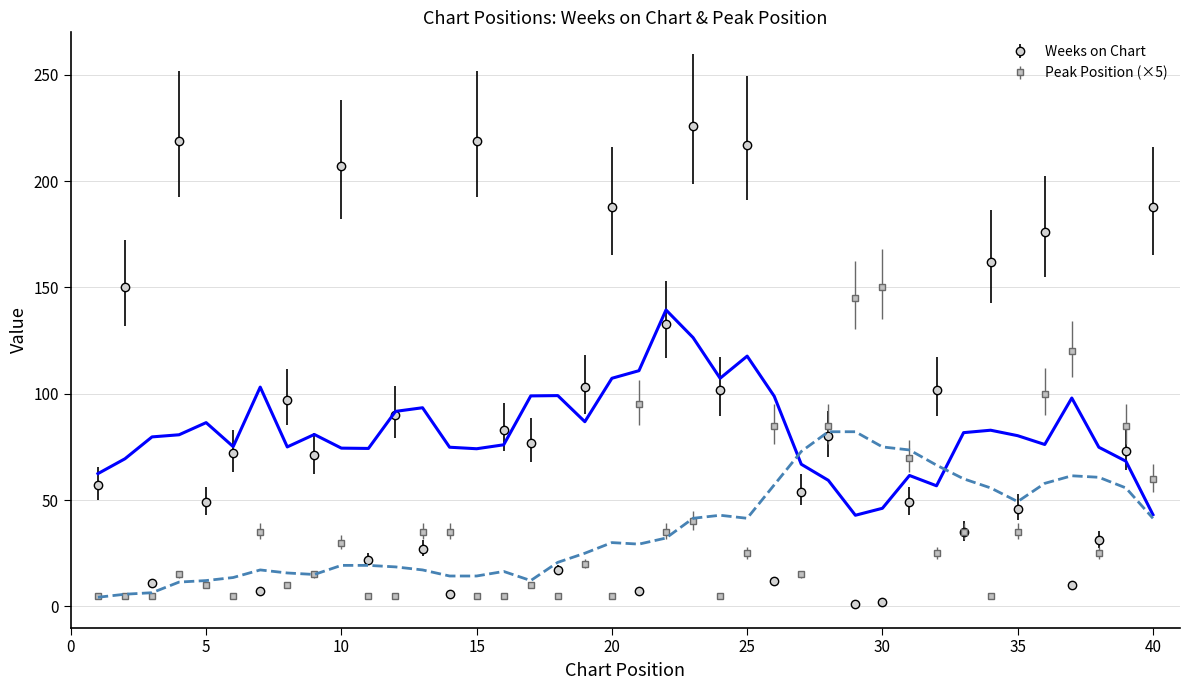

Which series has the largest total across all categories?

Weeks on Chart